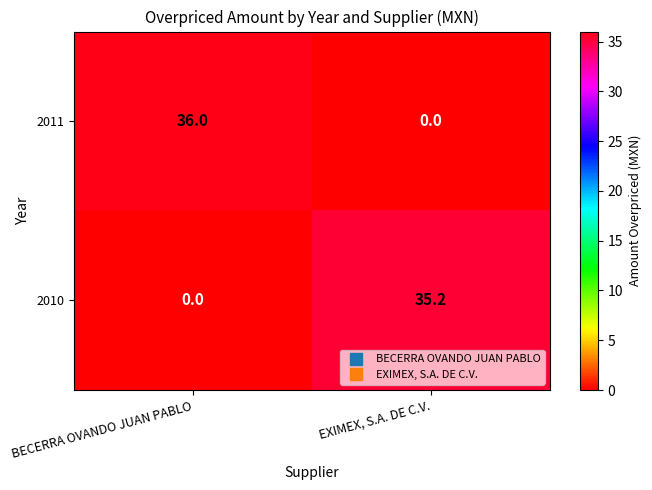

What is the highest value of the 2011 series?

36.0